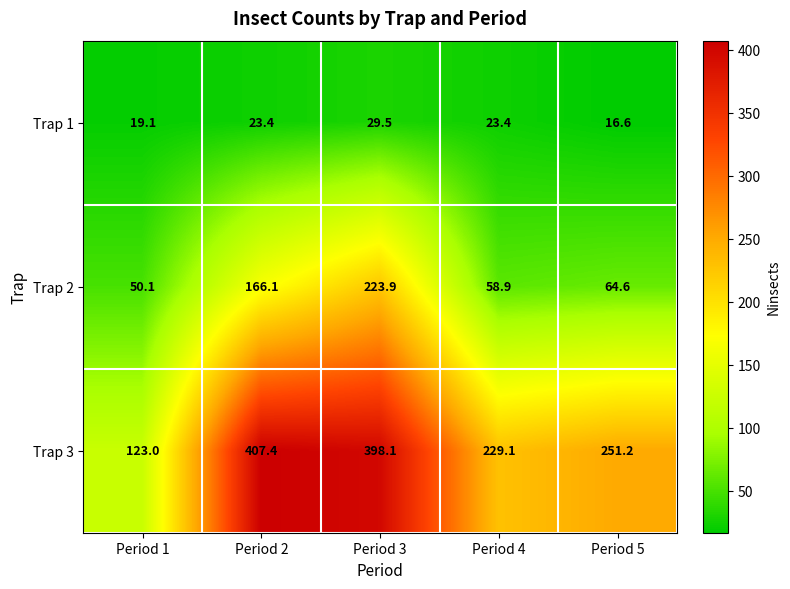

List the series in order of their overall mean, lowest first.

Trap 1, Trap 2, Trap 3